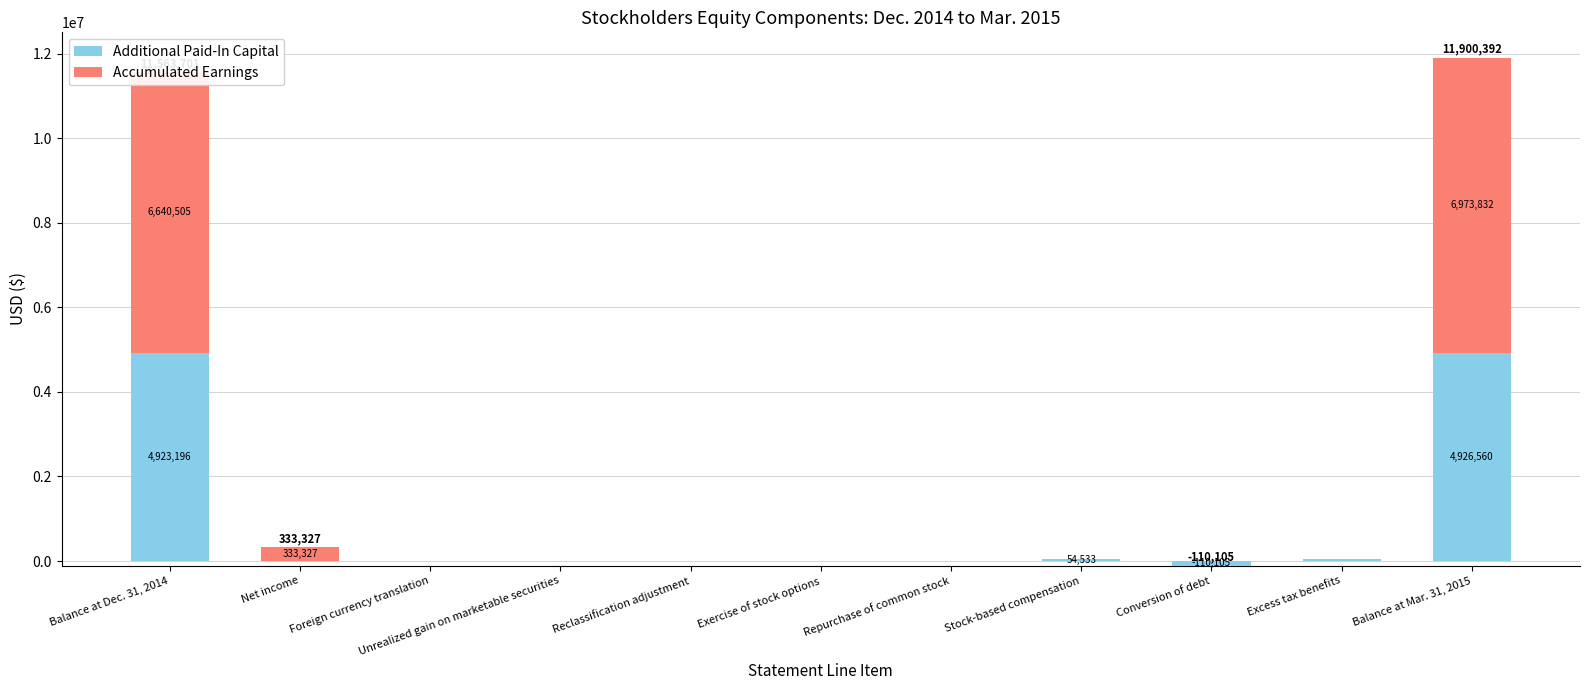

True or false: Accumulated Earnings has a value of 0 at Unrealized gain on marketable securities.

True